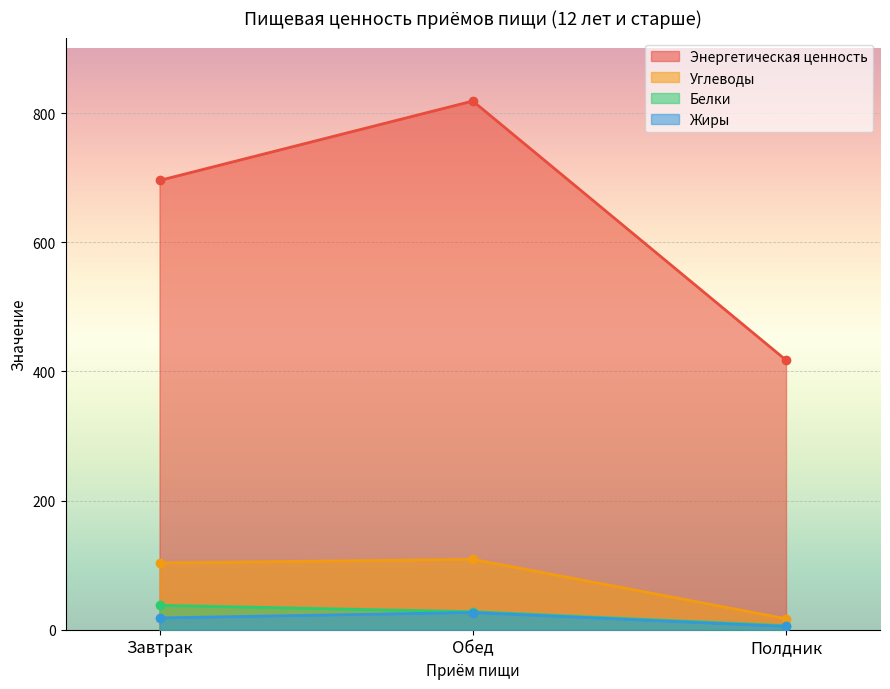

Which series changed the most between Завтрак and Обед?

Энергетическая ценность